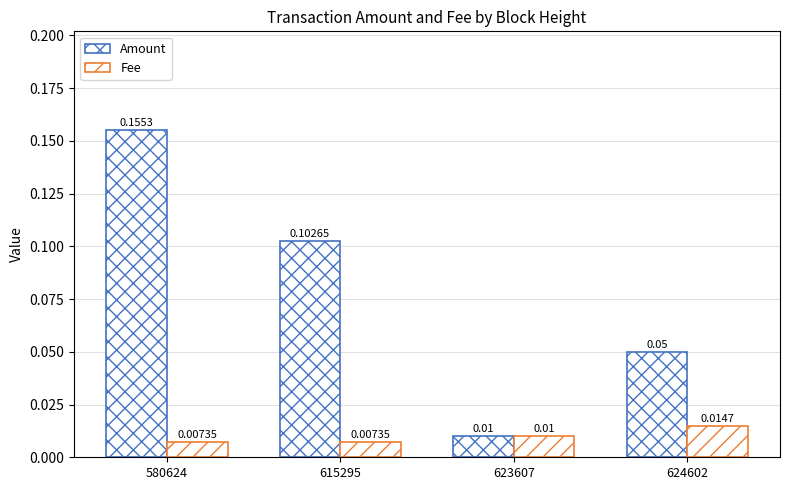

How many series are shown in this chart?

2